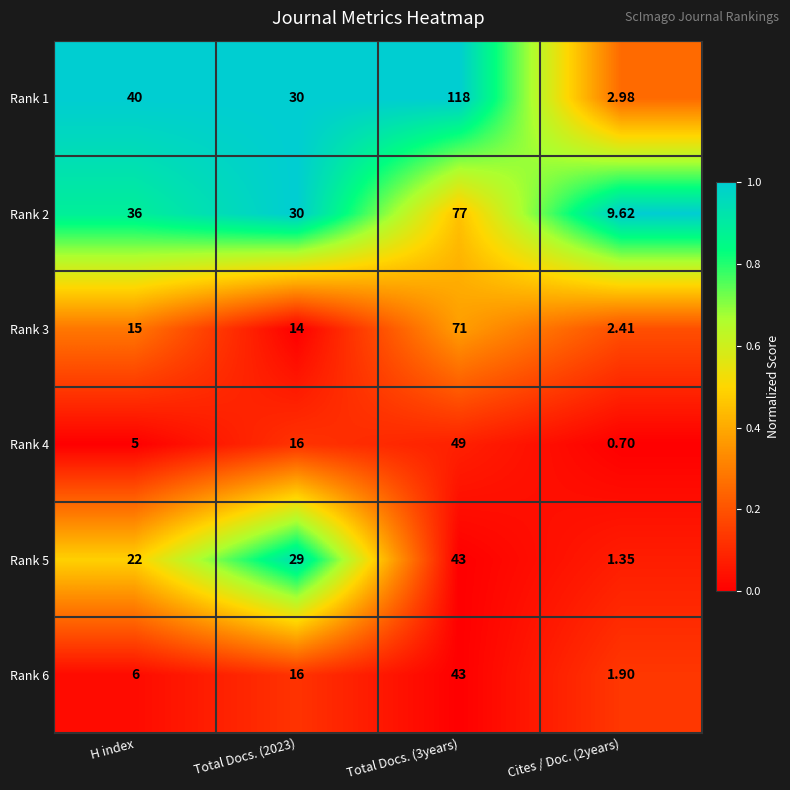

Where is Rank 5 nearest to the value 22?

H index